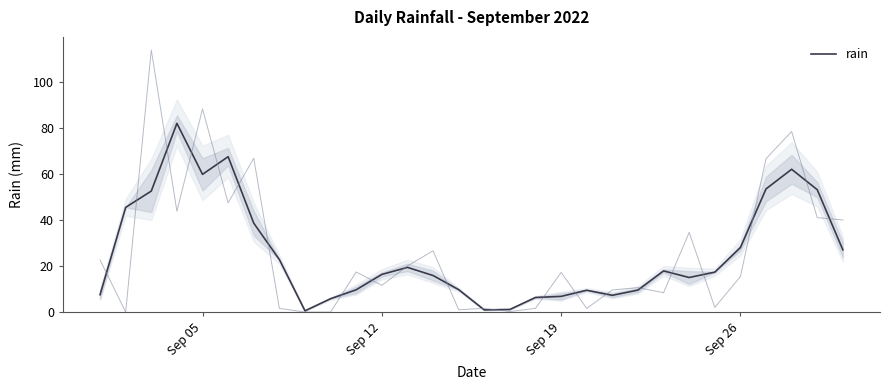

True or false: rain has a value of 59.8 at Sep 05.

True